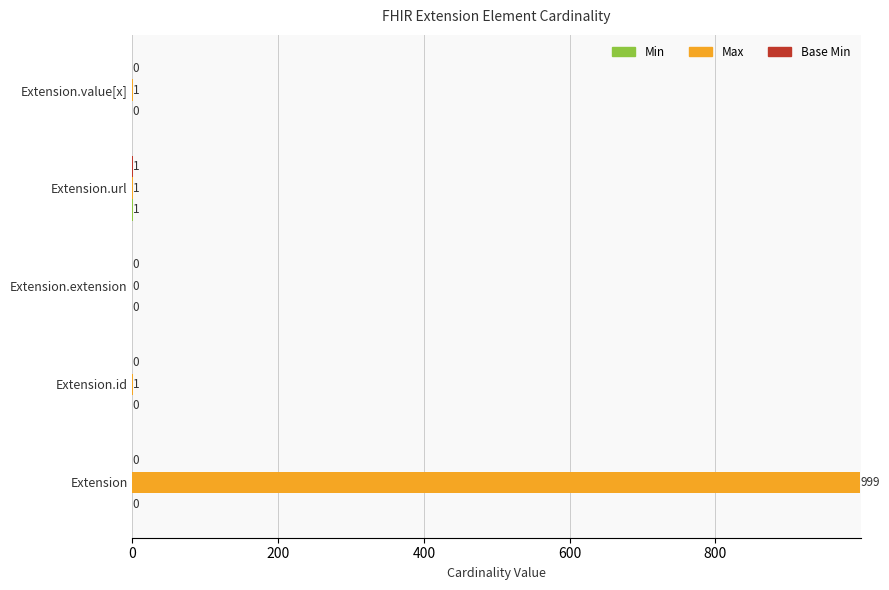

Which label corresponds to the largest value in the chart?

Extension